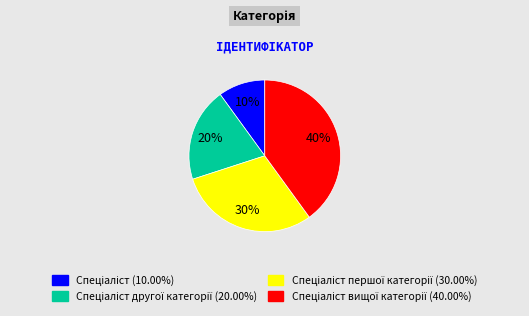

To the nearest percent, what is the difference between the largest and smallest slice percentages?

30%